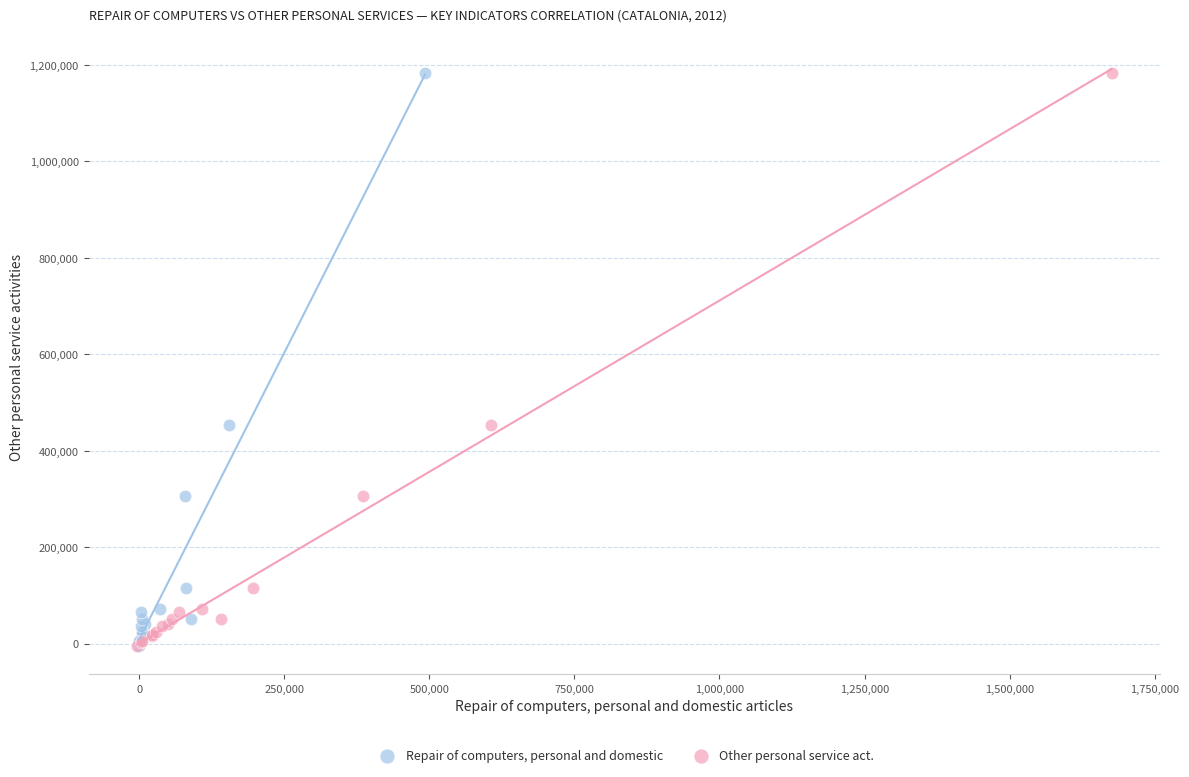

What are all the series names shown in the legend?

Repair of computers, personal and domestic, Other personal service act.